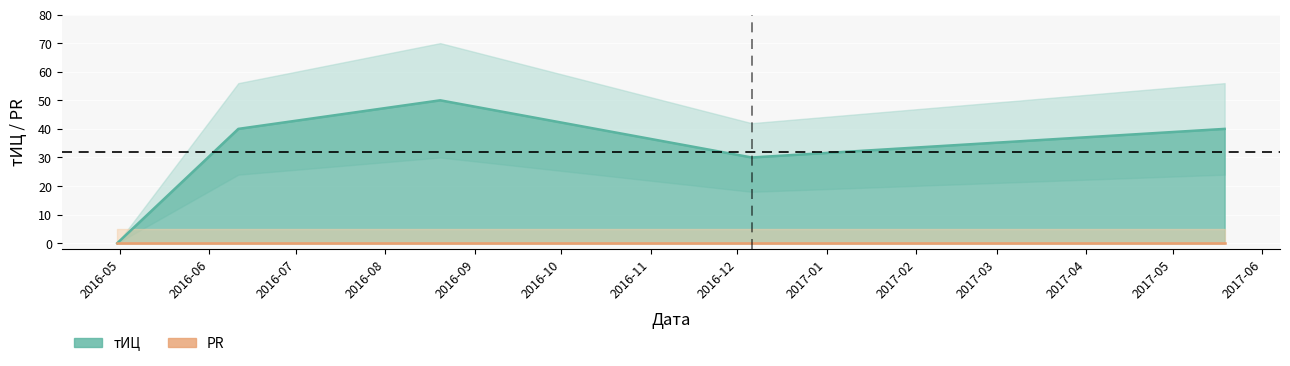

Which category has the lowest value across all series?

2016-04-30